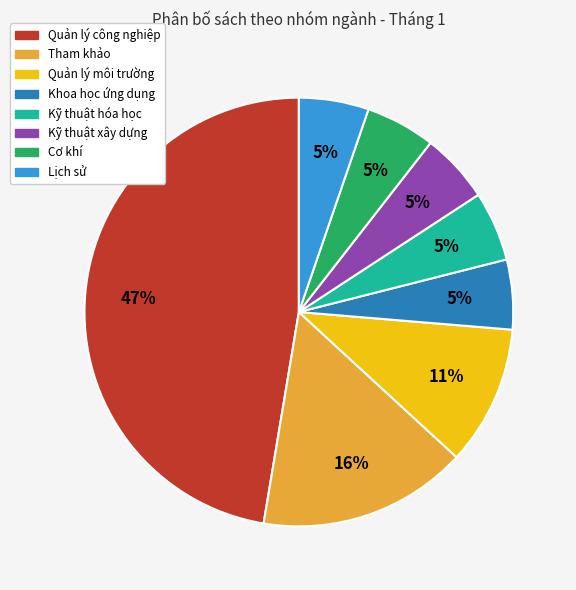

Which category has the biggest portion of the pie?

Quản lý công nghiệp